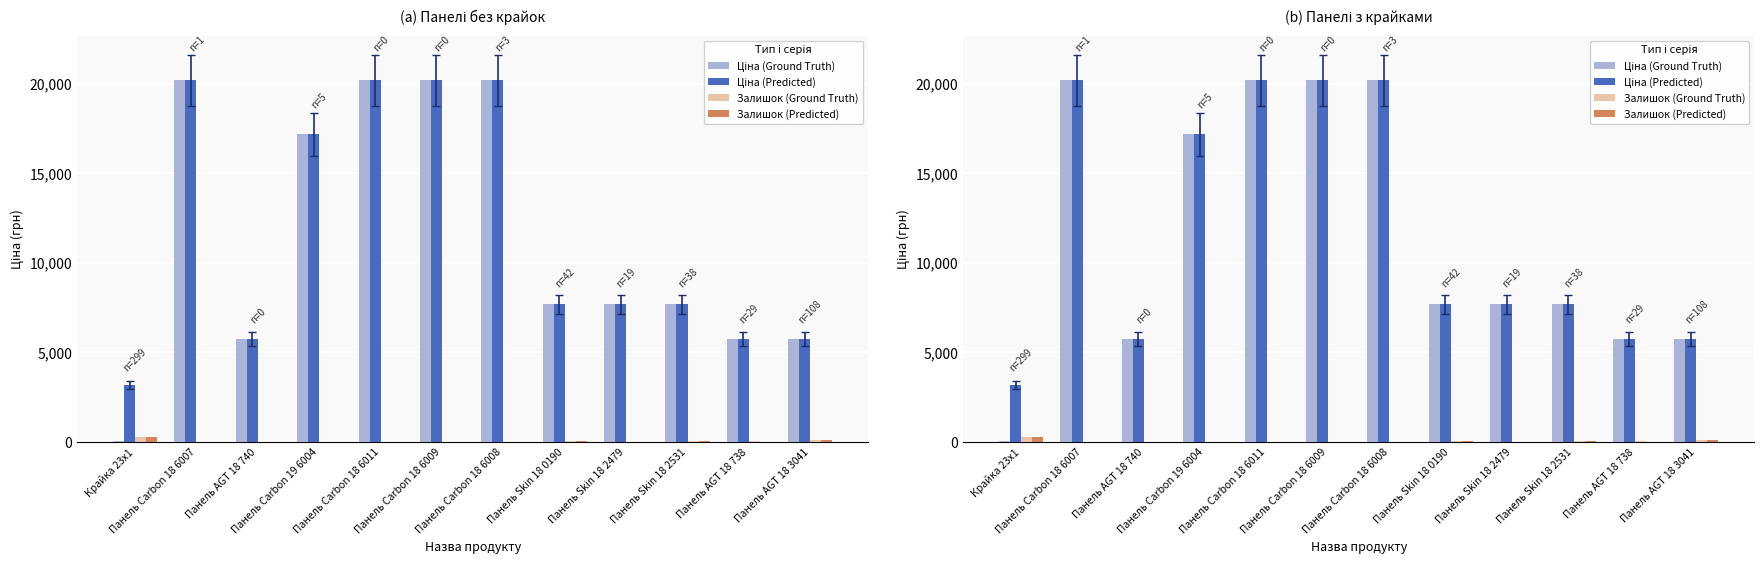

What are all the series names shown in the legend?

Ціна (Ground Truth), Ціна (Predicted), Залишок (Ground Truth), Залишок (Predicted)